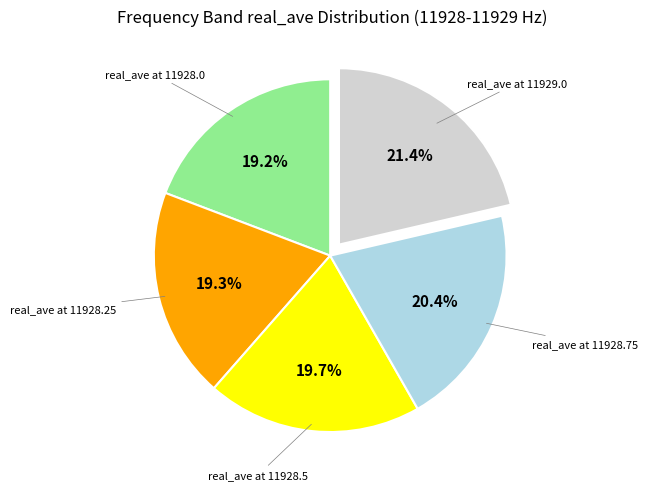

How much of the chart is everything except real_ave at 11928.25?

80.7%